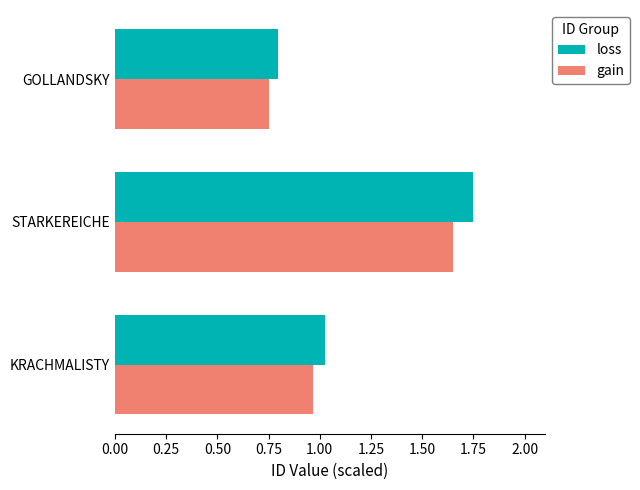

Which series has the widest spread of values?

loss